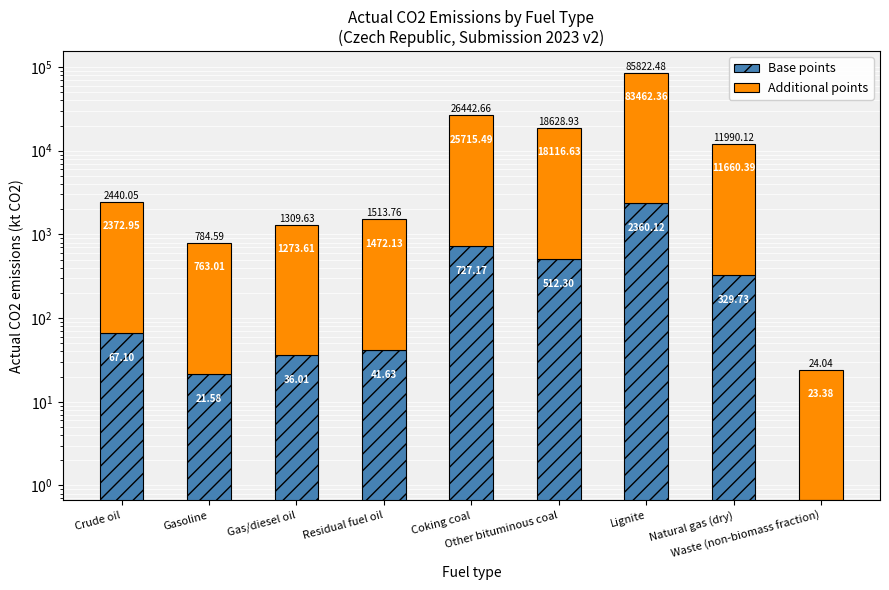

The Base points series shows 32.5 at Gasoline. True or false?

False